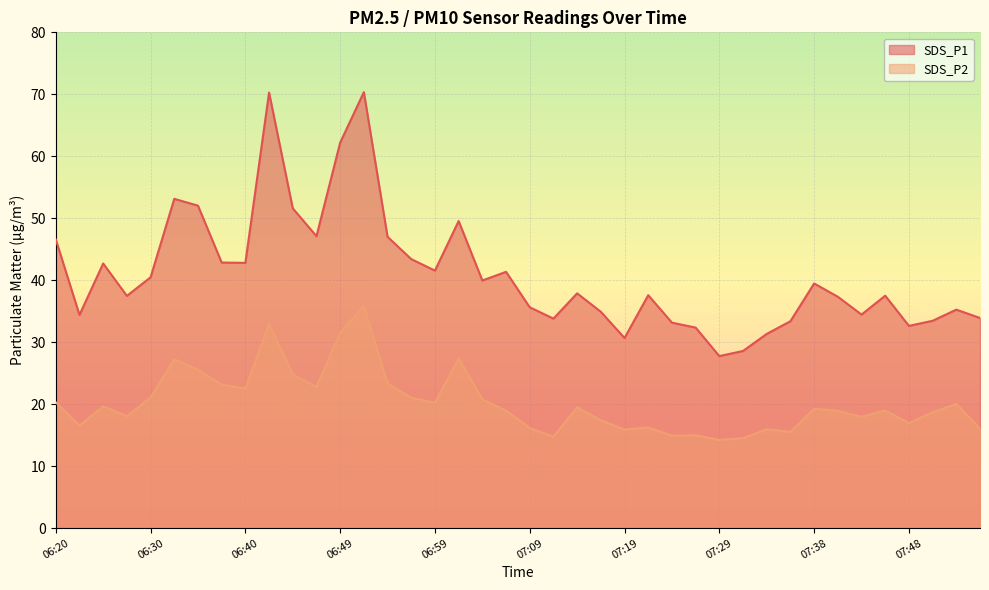

What is the minimum value shown in the chart?

14.2